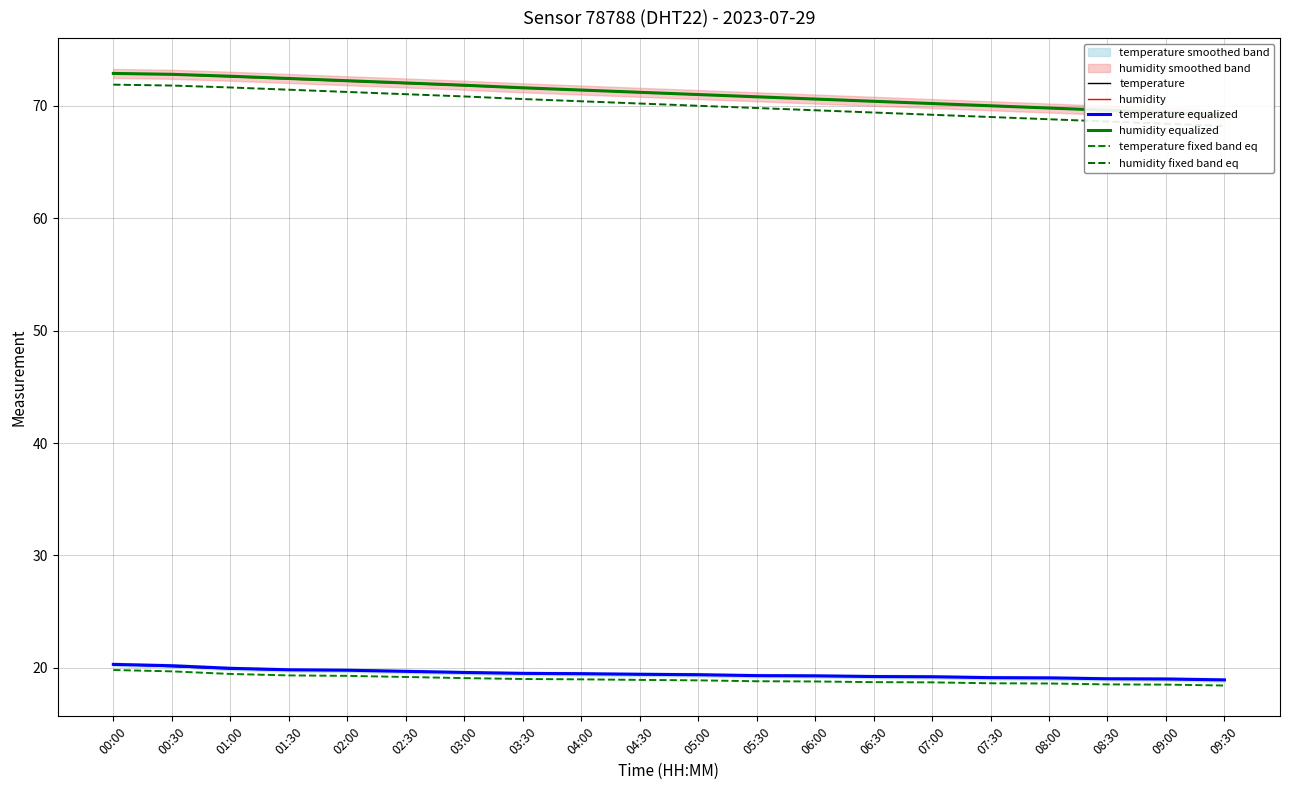

True or false: temperature equalized has more than 1 interior local peaks.

False